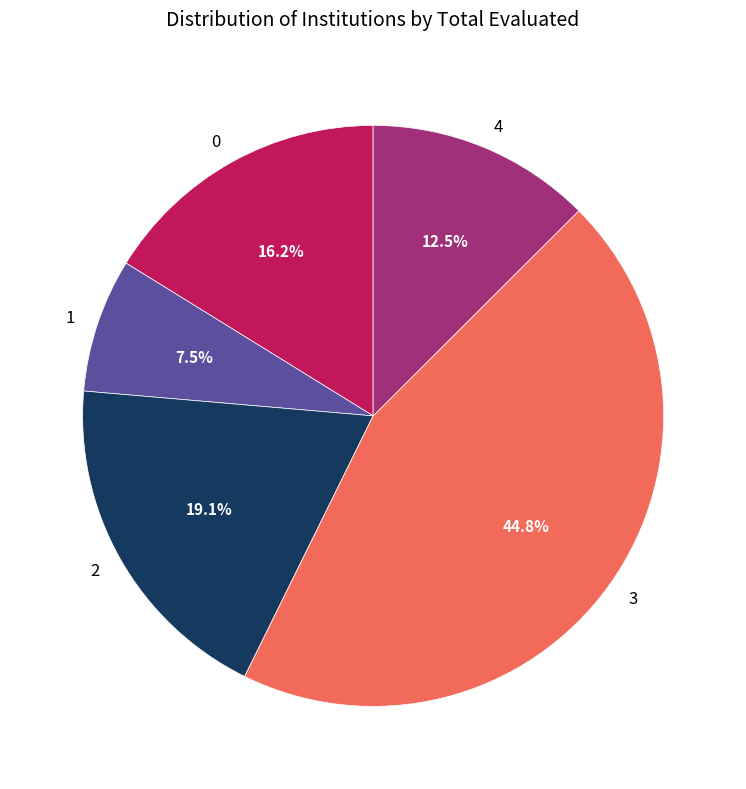

Does any single category account for the majority?

No